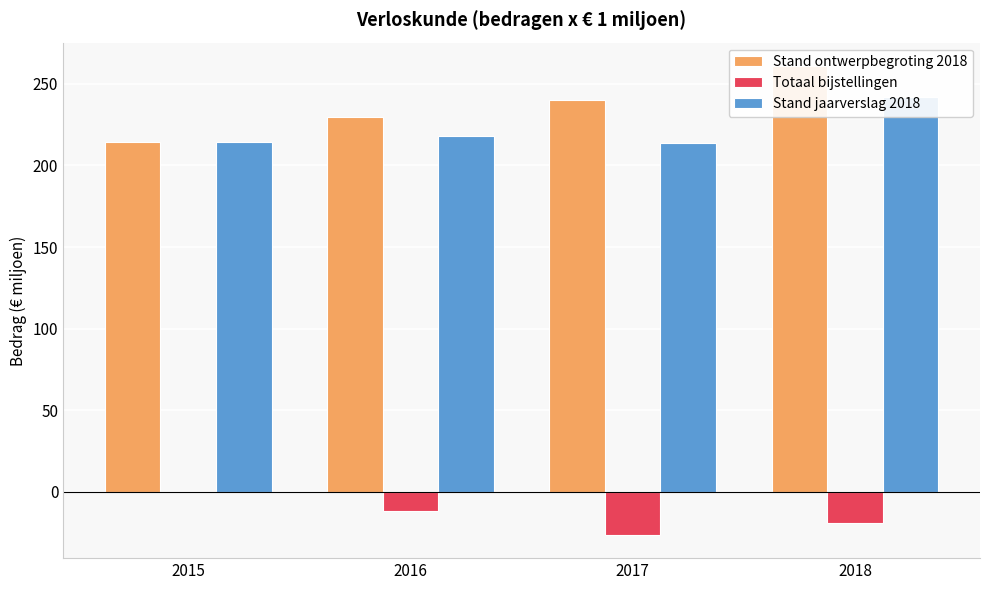

Which has a higher value, 2018 or 2016?

2018